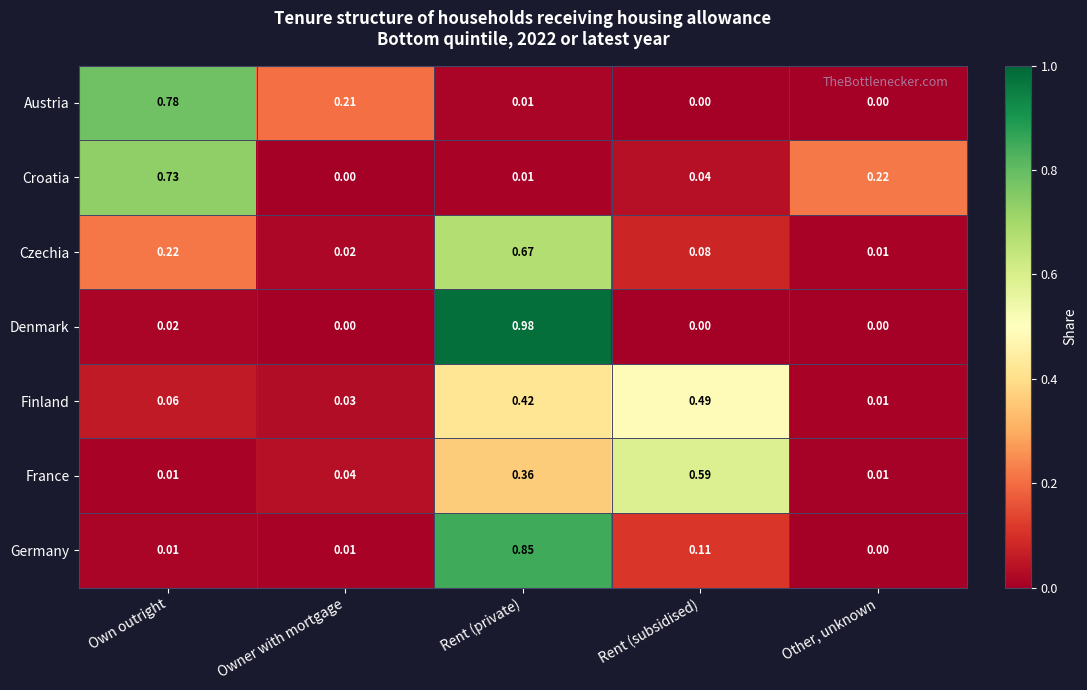

Which series has the largest range (max minus min)?

Denmark